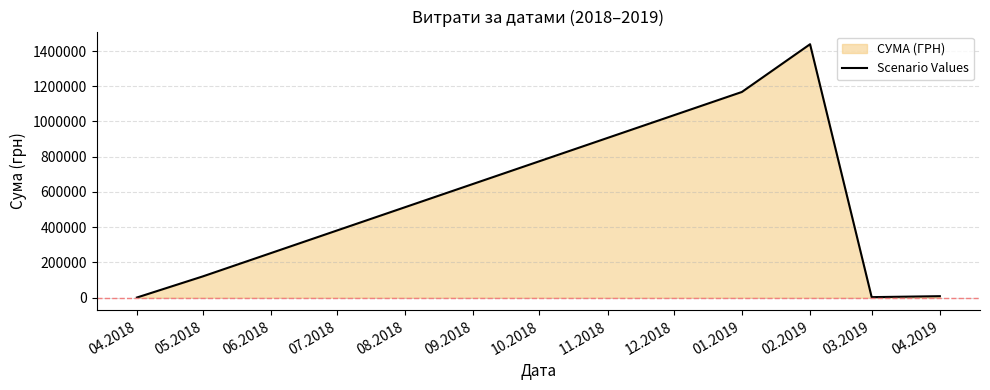

How many data points are above 121273?

3